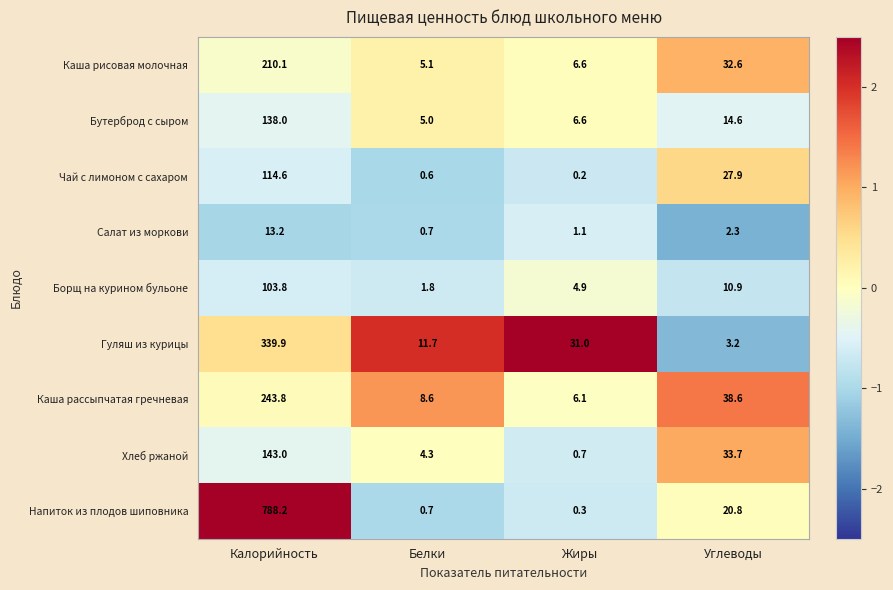

How many series are shown in this chart?

9